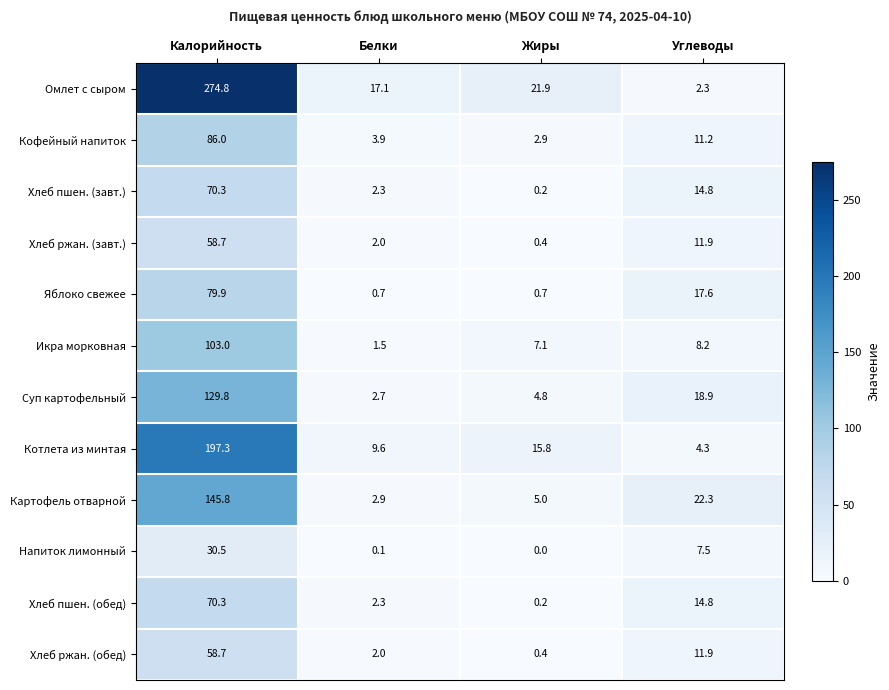

How many data points does each series have?

4